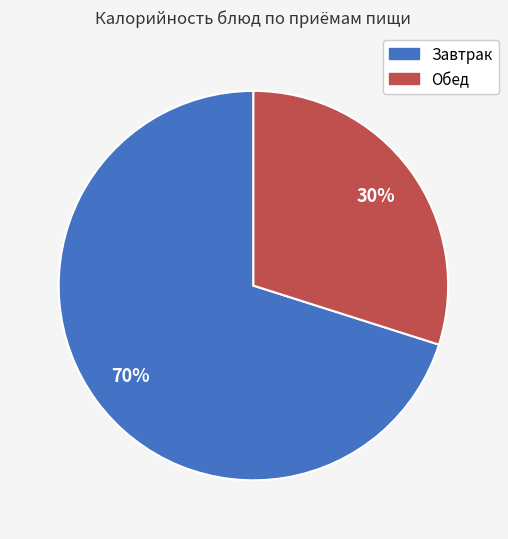

How many slices are in this pie chart?

2